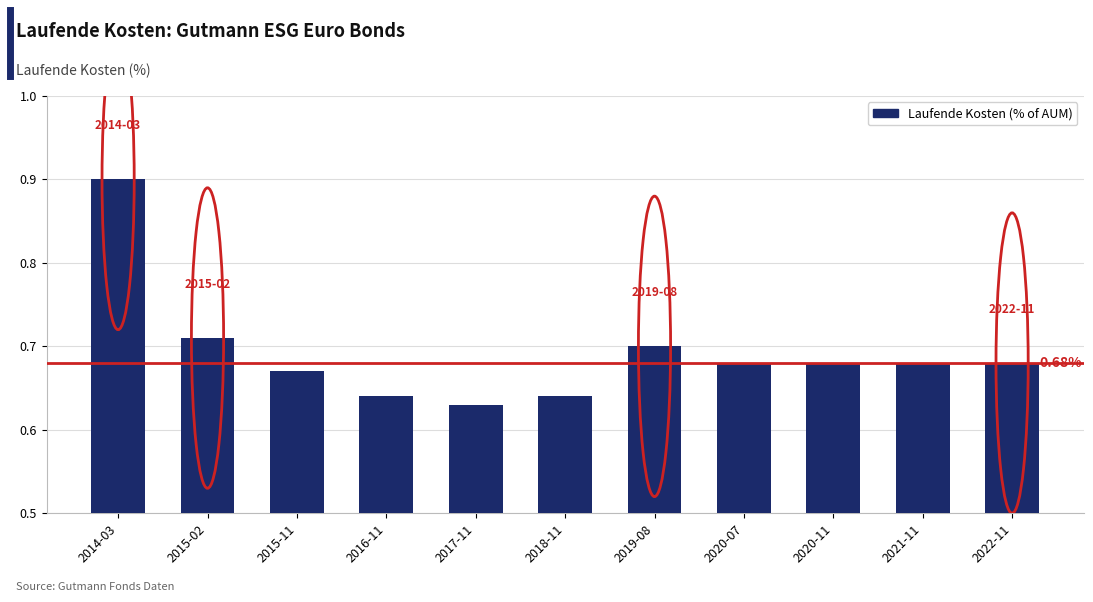

What is the label of the 6th bar from the left?

2018-11